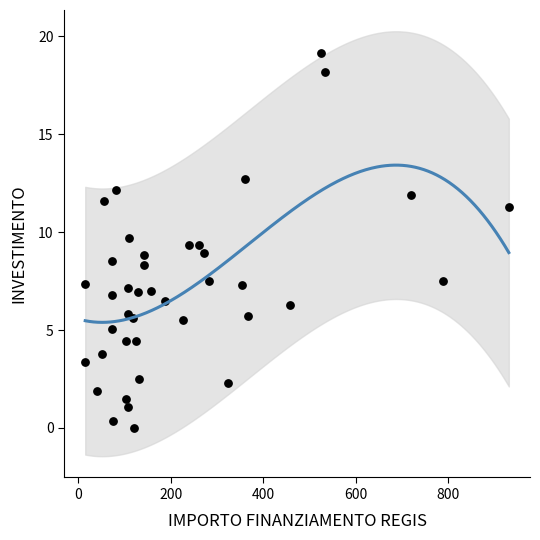

What is the range of X values (max minus min)?

915.4